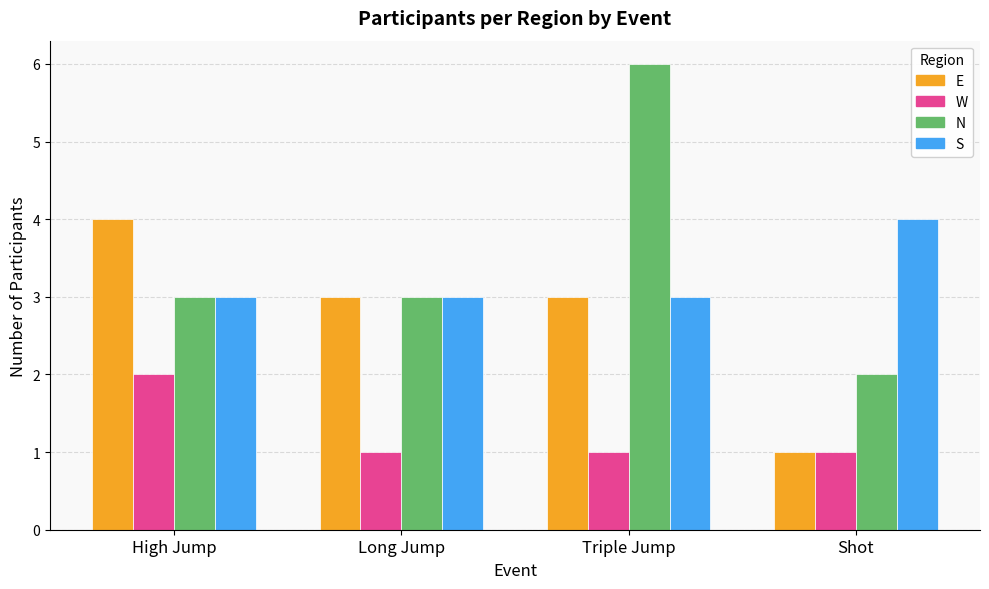

What is the difference between the maximum and second lowest values in the E series?

1